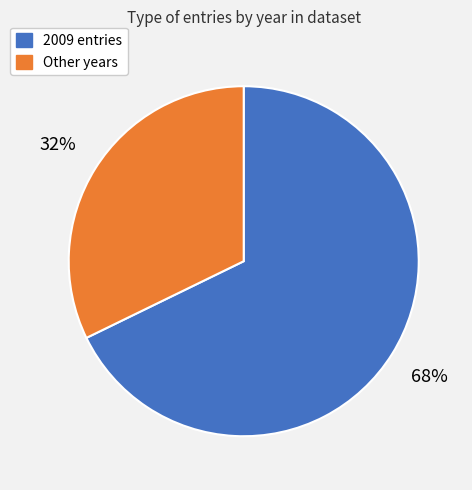

How many slices are in this pie chart?

2